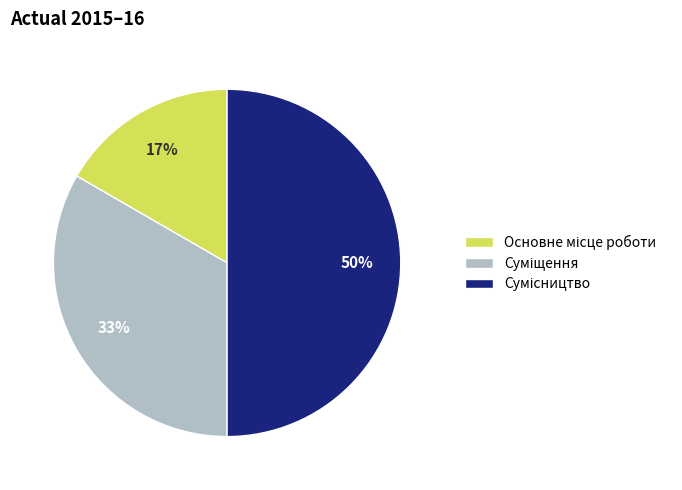

To the nearest percent, what is the average slice percentage?

33%